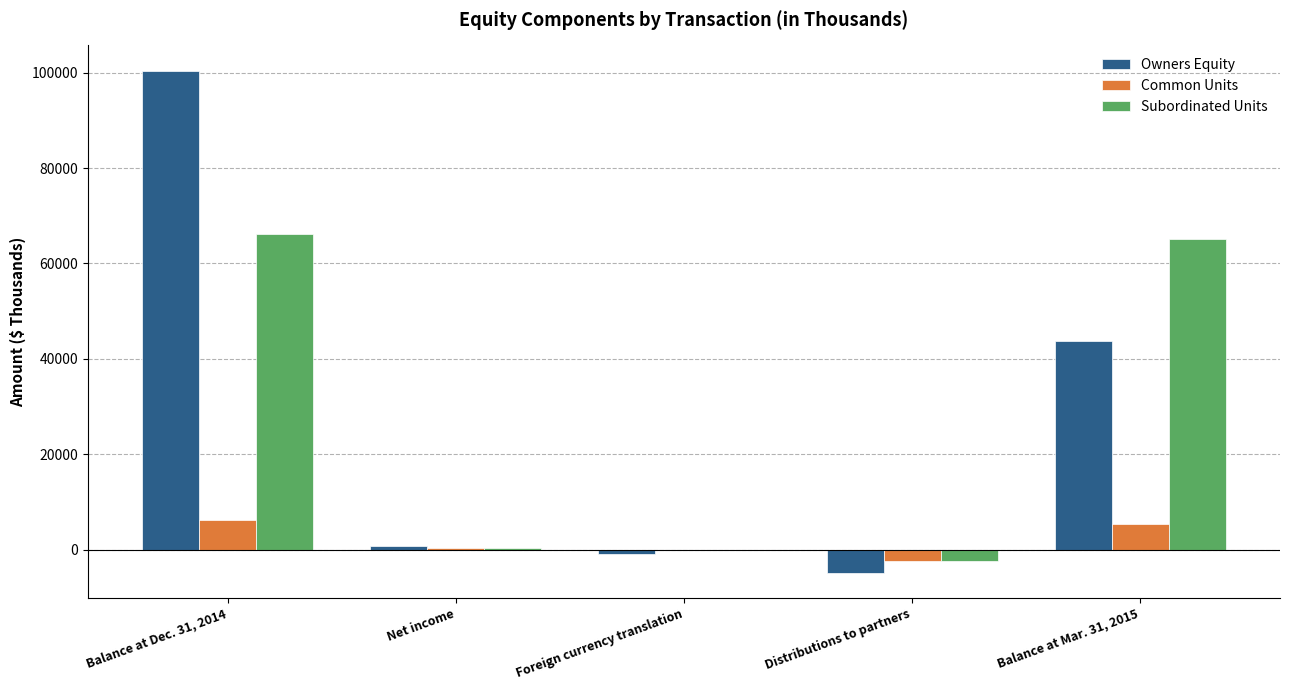

Which series changed the most between Distributions to partners and Balance at Mar. 31, 2015?

Subordinated Units